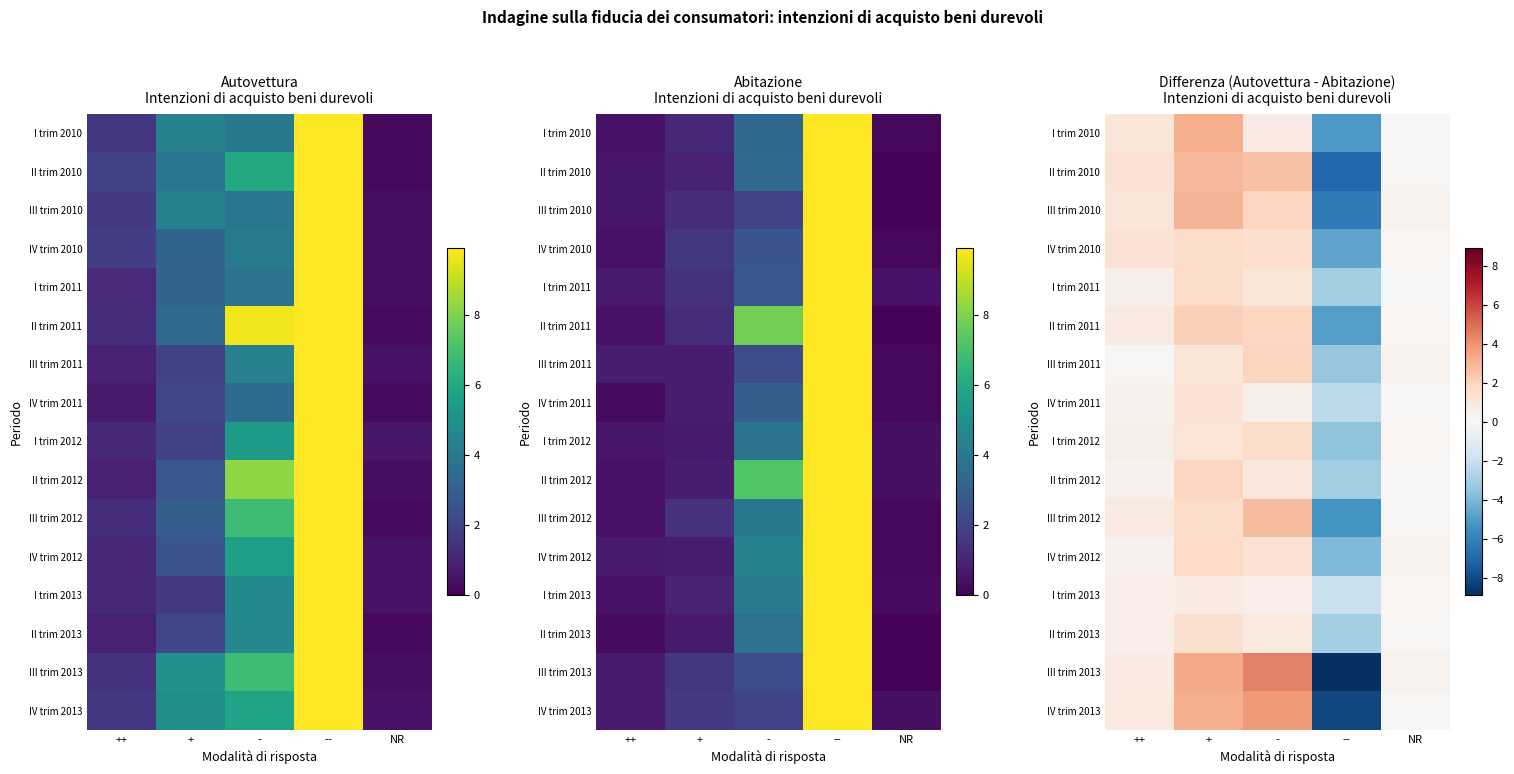

Is it true that I trim 2013 equals -2.0 at --?

True